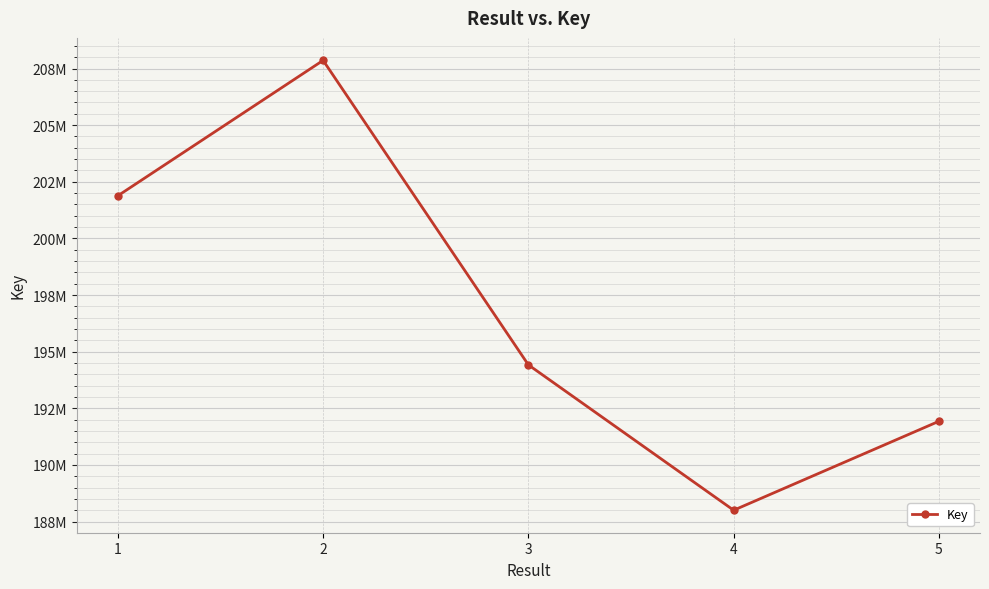

What is the ratio of the value at 5 to the value at 1?

1.0